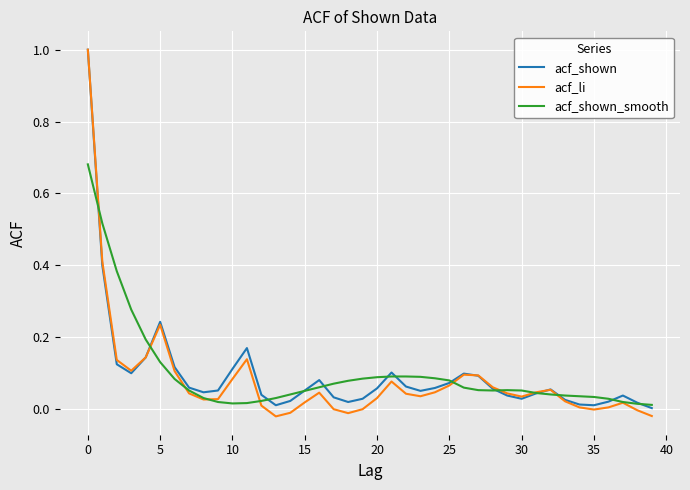

How many lines are shown in the chart?

3